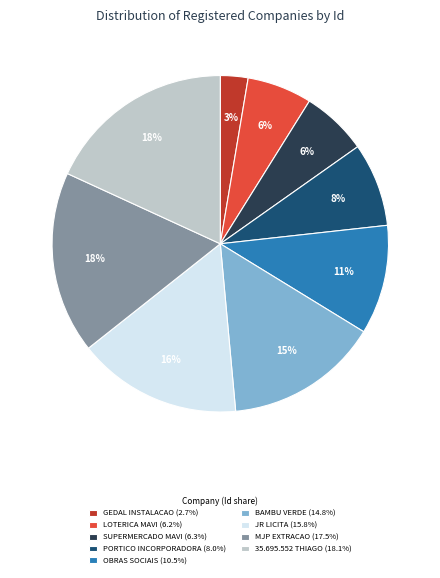

Combined, do PORTICO INCORPORADORA (8.0%) and 35.695.552 THIAGO (18.1%) account for over 50%?

No